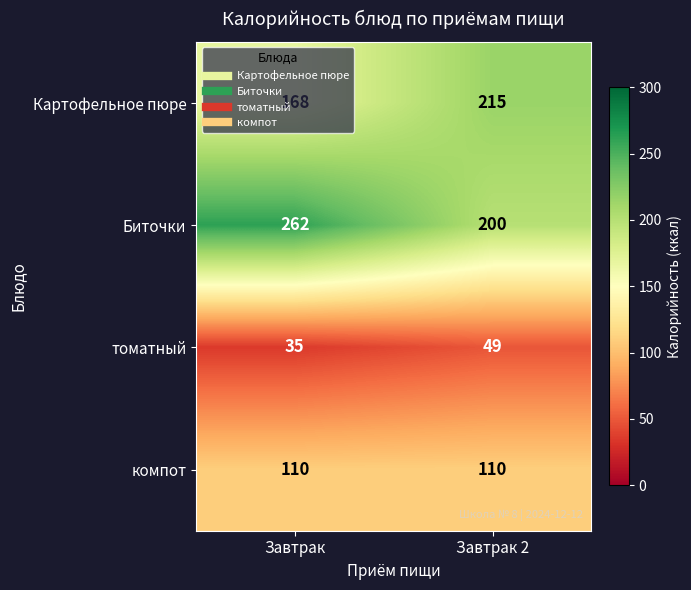

At which category does the chart reach its peak across all series?

Завтрак